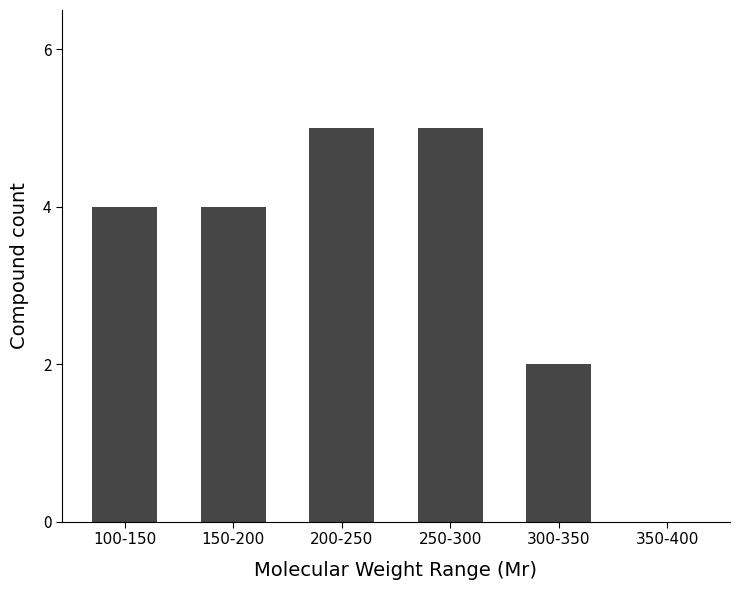

At which label is the value closest to 2?

300-350